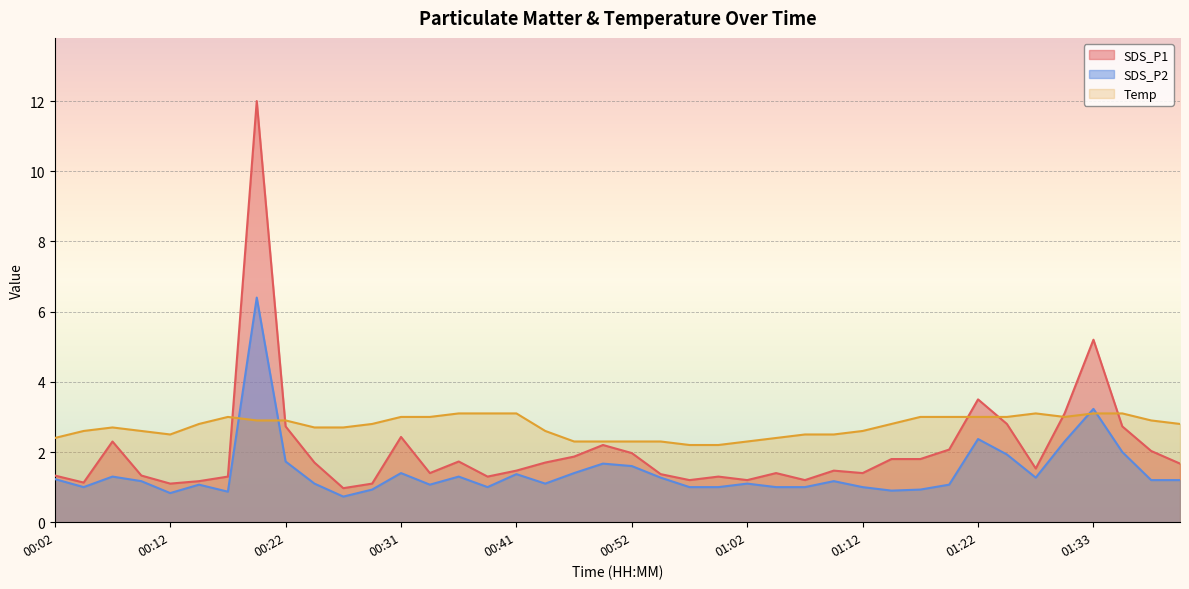

Rank the series by their maximum value, from highest to lowest.

SDS_P1, SDS_P2, Temp